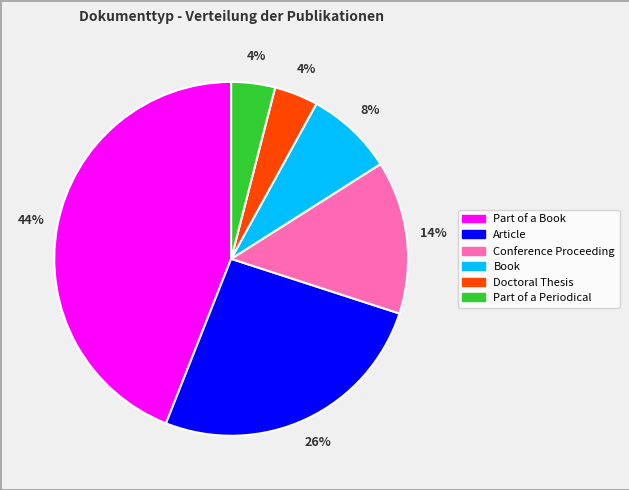

The Part of a Periodical slice represents 4% of the pie. True or false?

True